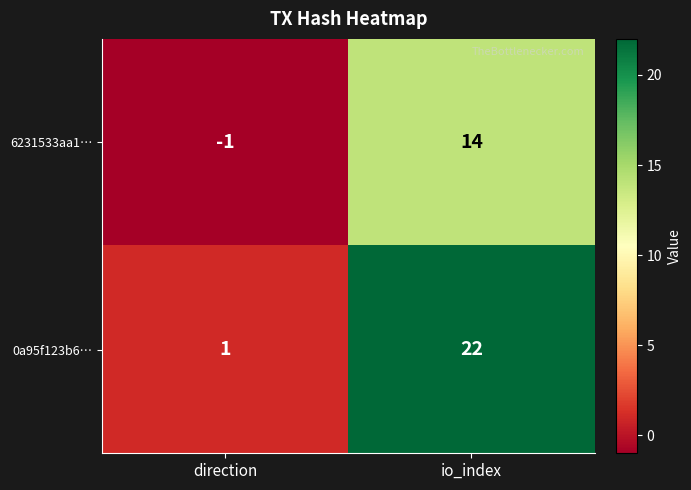

True or false: 0a95f123b6… has a value of 0 at direction.

False